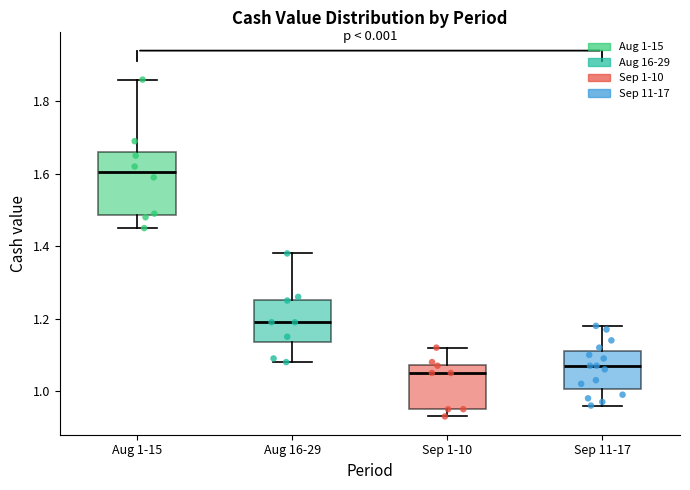

Reading left to right, transcribe this box plot: for each box, give where its median line is, the range the box spans, and where its two whiskers end, as read against the y-axis. The values are not printed on the chart, so give them approximately, as read against the axis.

Aug 1-15: median 1.60, box 1.48 to 1.66, whiskers 1.46 to 1.86
Aug 16-29: median 1.20, box 1.14 to 1.26, whiskers 1.08 to 1.38
Sep 1-10: median 1.06, box 0.96 to 1.08, whiskers 0.94 to 1.12
Sep 11-17: median 1.08, box 1.00 to 1.12, whiskers 0.96 to 1.18